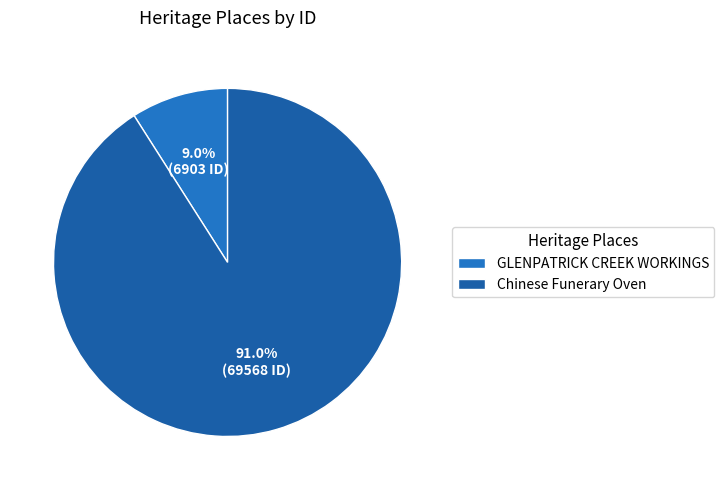

To the nearest percent, what is the average slice percentage?

50%